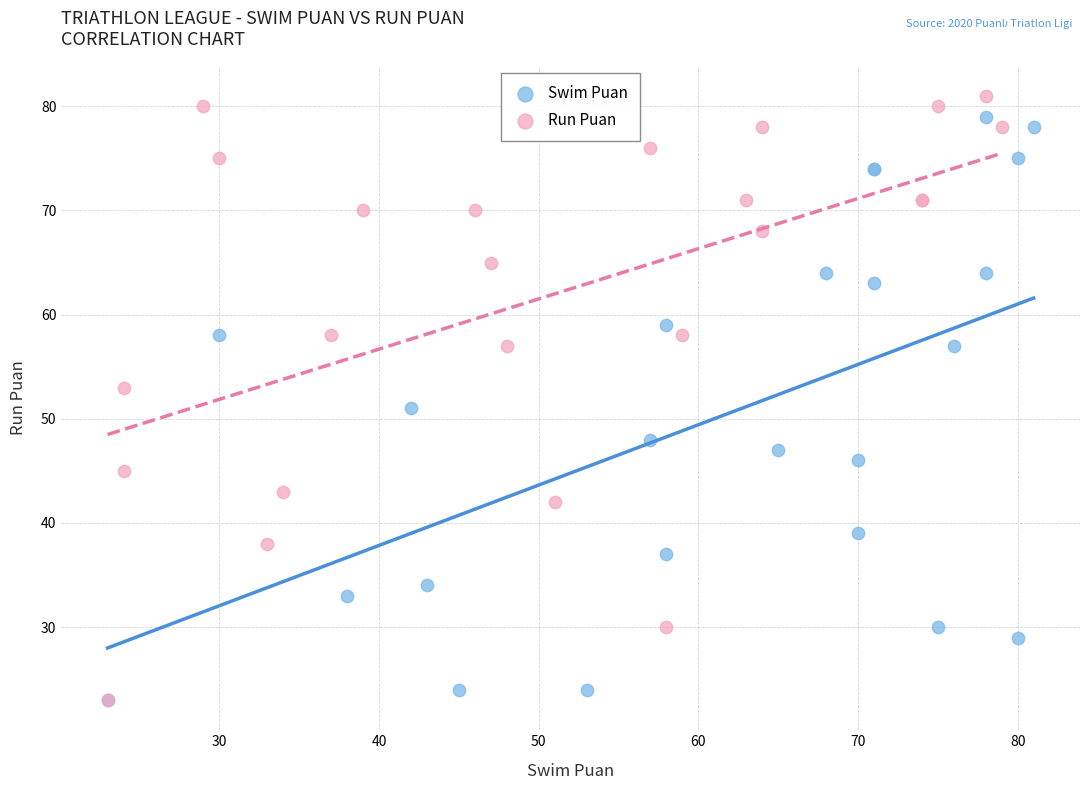

What are all the series names shown in the legend?

Swim Puan, Run Puan